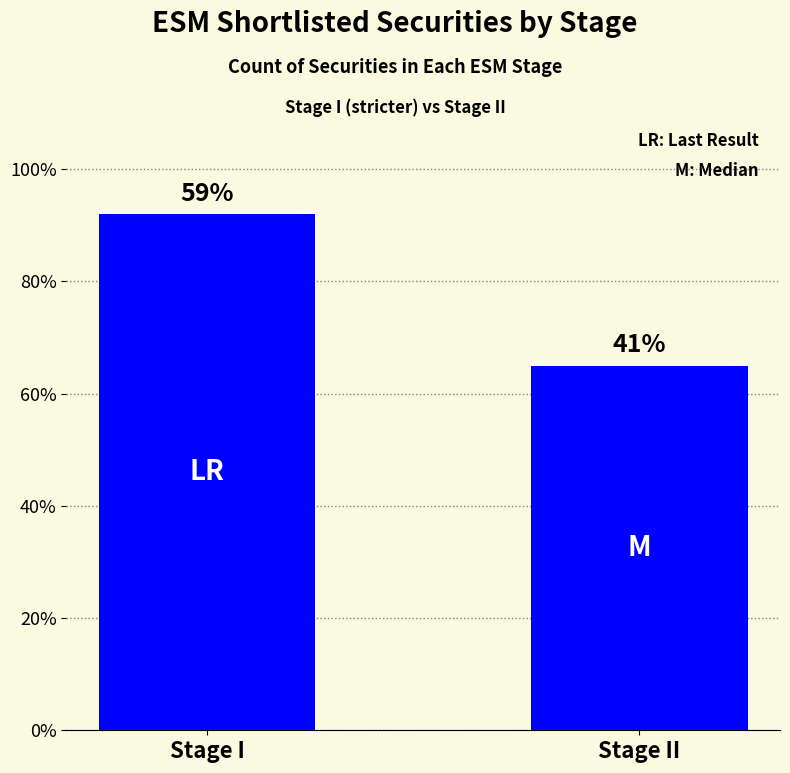

What is the smallest value displayed?

65